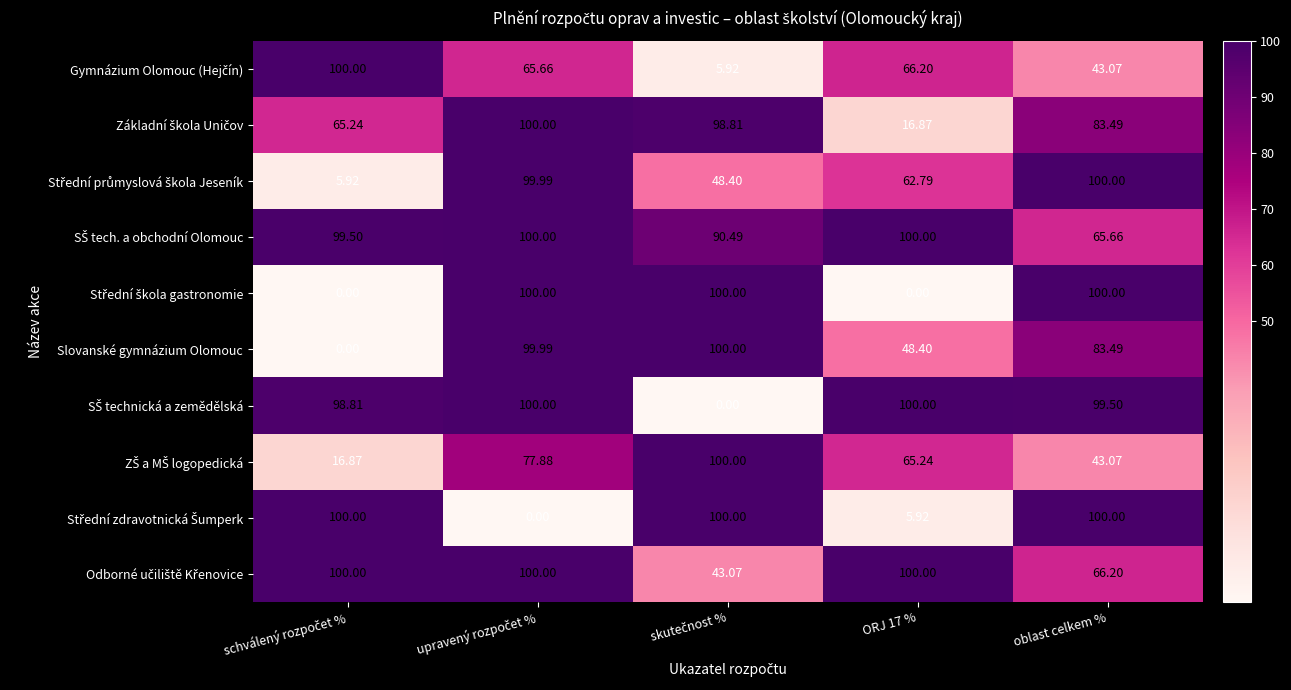

At which category does the chart reach its minimum across all series?

schválený rozpočet %